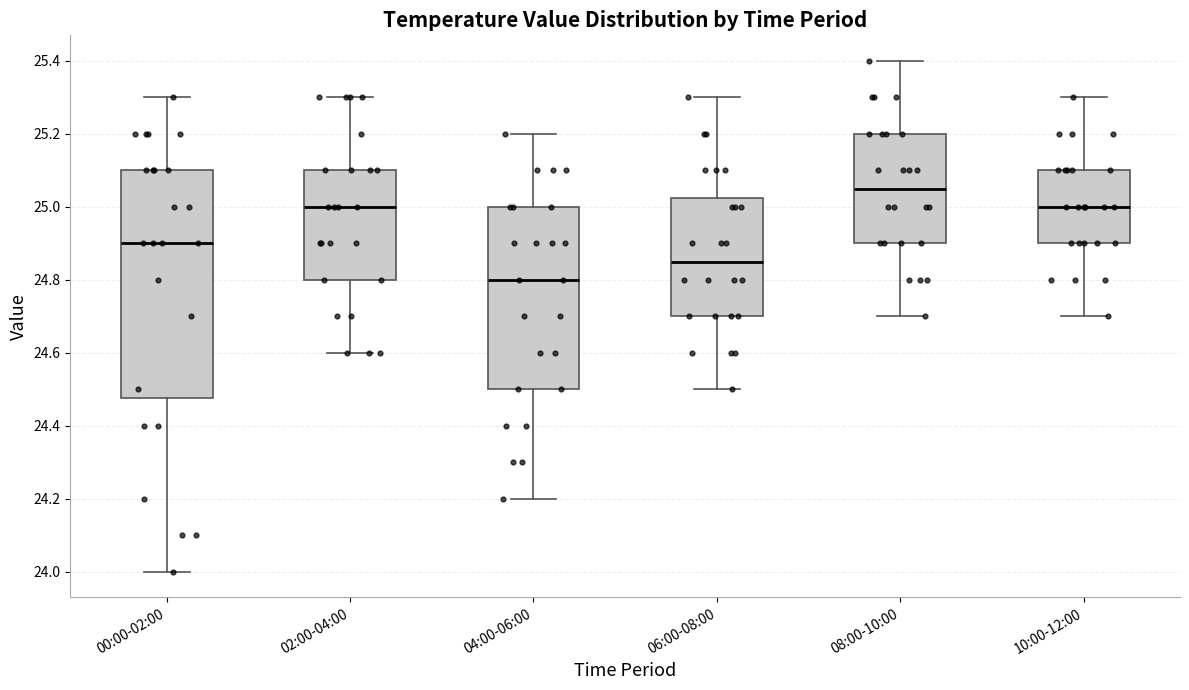

Where does the upper whisker of the box for 04:00-06:00 end on the y-axis? The values are not printed on the chart, so give them approximately, as read against the axis.

25.20